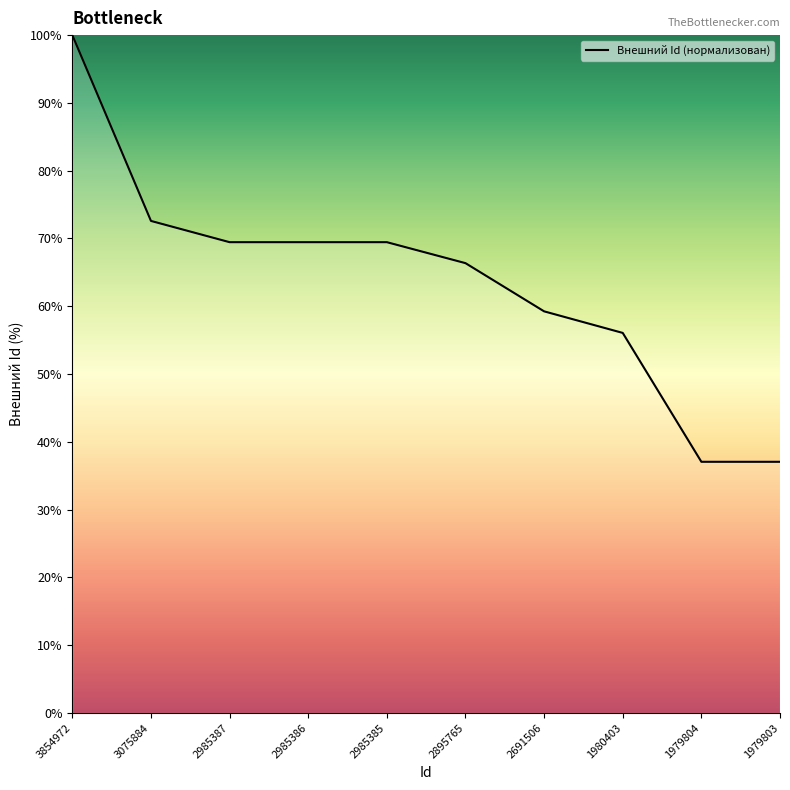

What is the greatest value displayed?

100.0